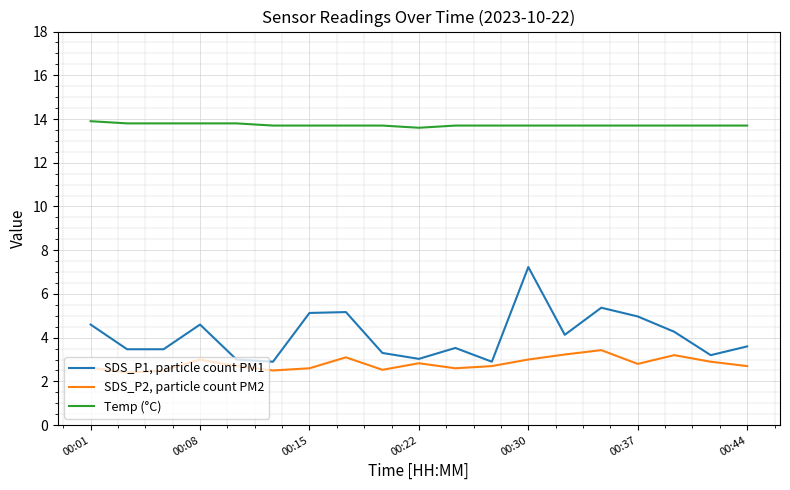

What is the sum of all SDS_P1, particle count PM1 values?

77.9